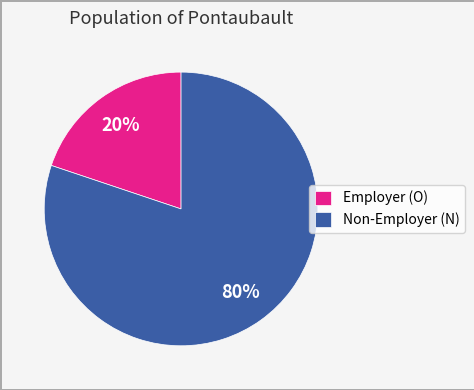

True or false: Non-Employer (N) accounts for 90% of the total.

False